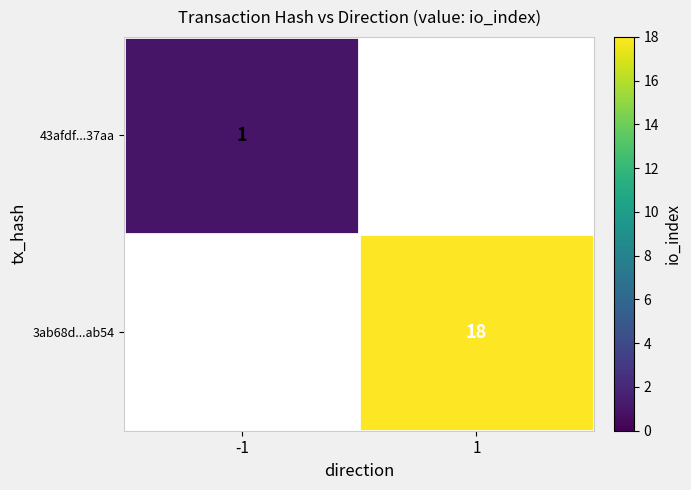

True or false: 3ab68d...ab54 has a value of 8 at 1.

False